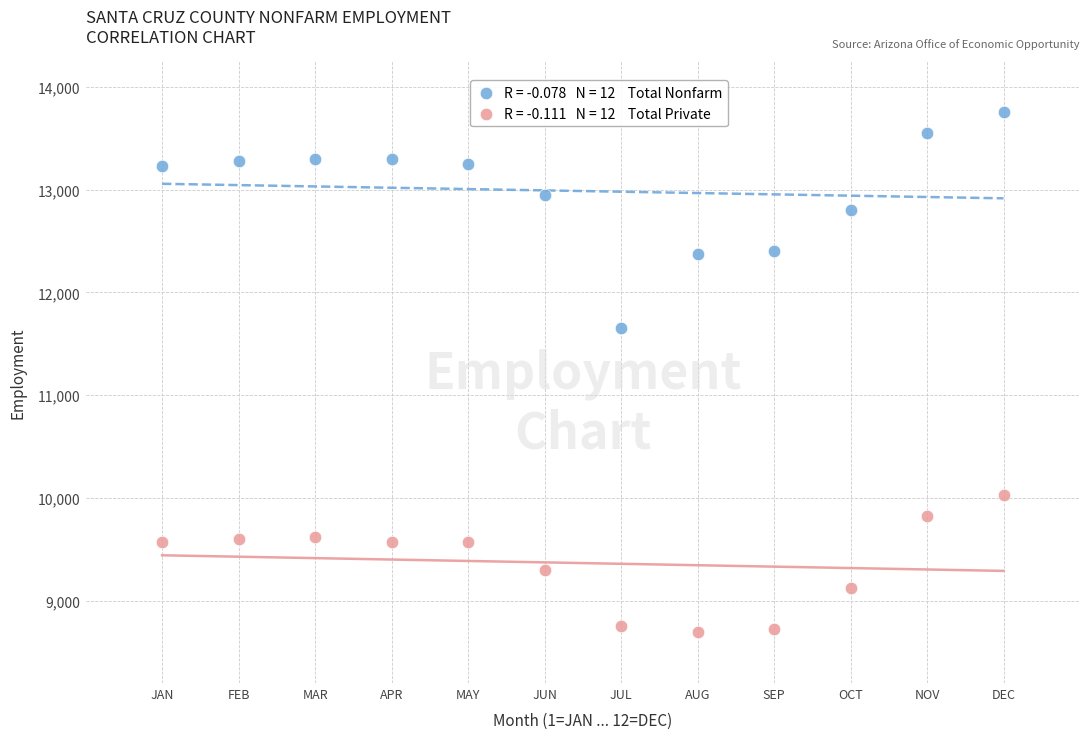

Across all series, what Y value is closest to 11225?

11650